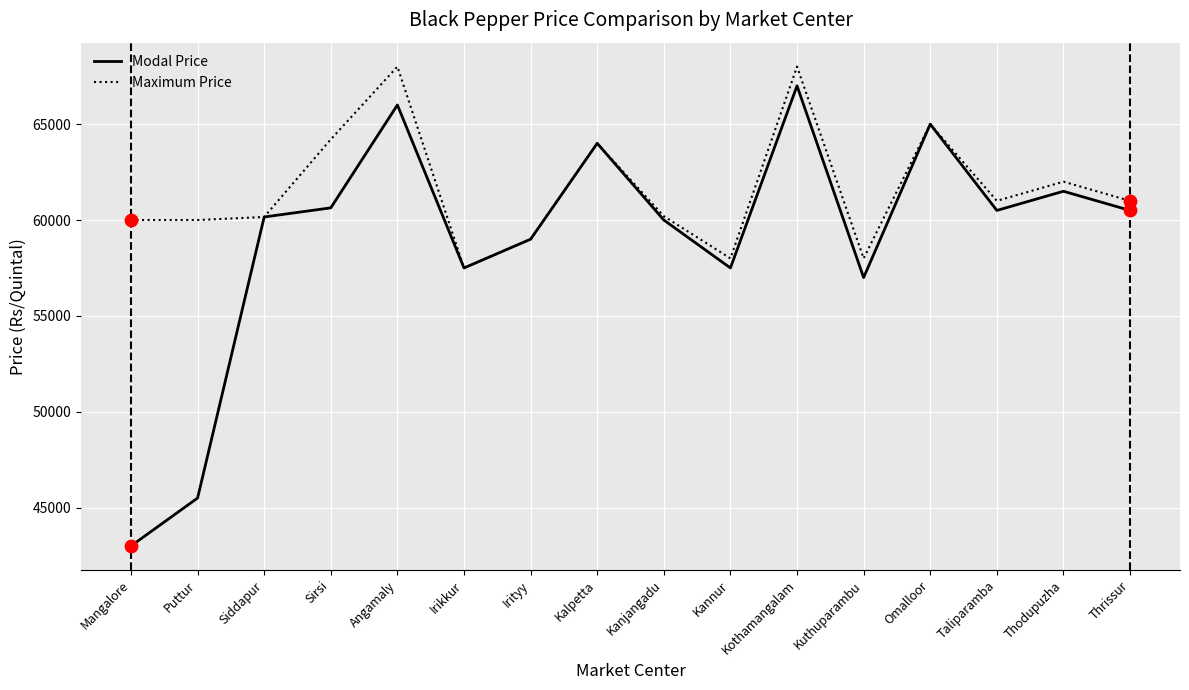

What is the difference between the highest and lowest values at Sirsi?

3573